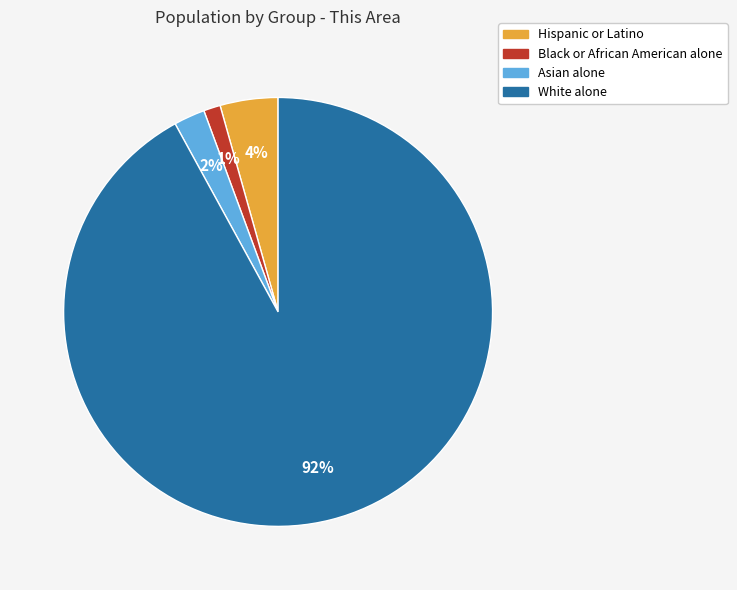

The Black or African American alone slice represents 1% of the pie. True or false?

True